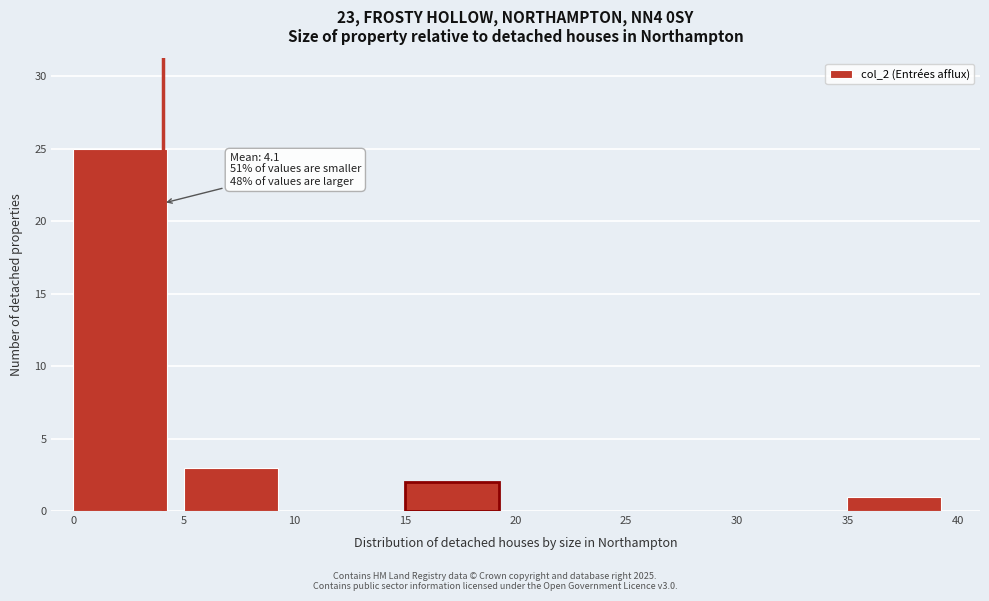

Which range on the x-axis has the tallest bar?

0 to 5